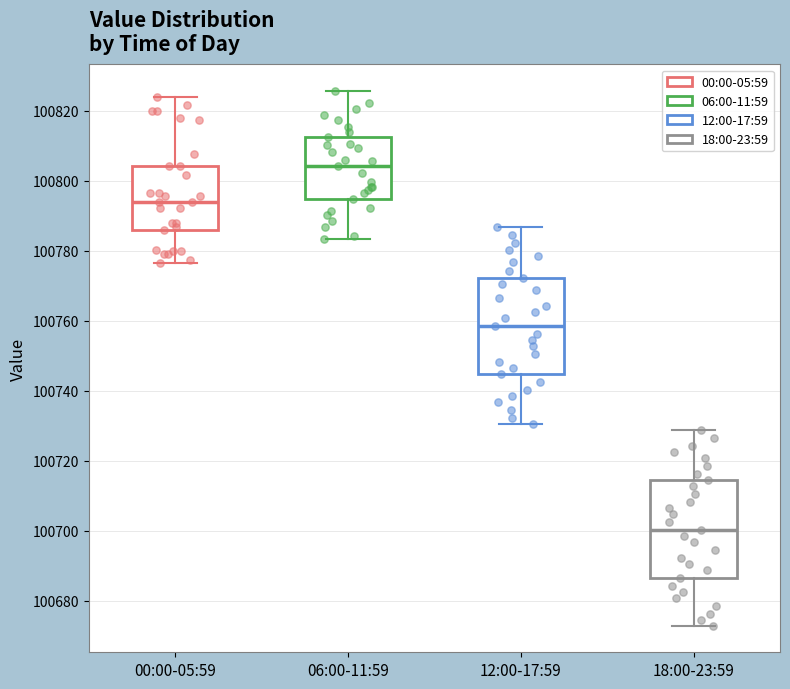

Reading left to right, transcribe this box plot: for each box, give where its median line is, the range the box spans, and where its two whiskers end, as read against the y-axis. The values are not printed on the chart, so give them approximately, as read against the axis.

00:00-05:59: median 100794, box 100786 to 100804, whiskers 100776 to 100824
06:00-11:59: median 100804, box 100794 to 100812, whiskers 100784 to 100826
12:00-17:59: median 100758, box 100744 to 100772, whiskers 100730 to 100786
18:00-23:59: median 100700, box 100686 to 100714, whiskers 100672 to 100728